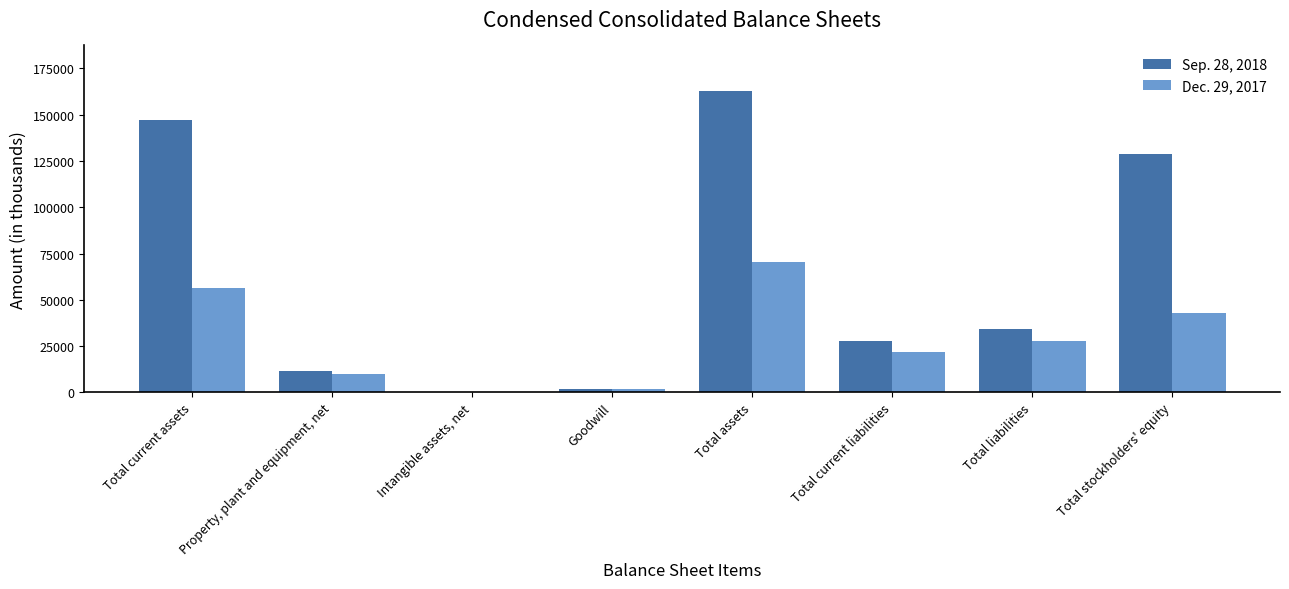

The value of Dec. 29, 2017 at Total current liabilities is 21634. True or false?

True